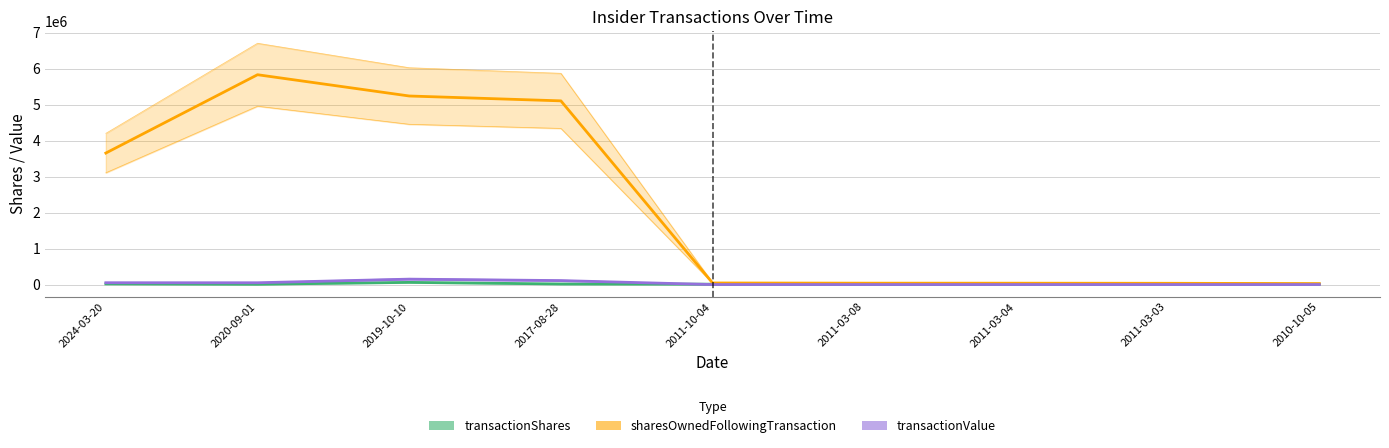

In transactionShares, how many points are higher than both neighbors (excluding endpoints)?

2